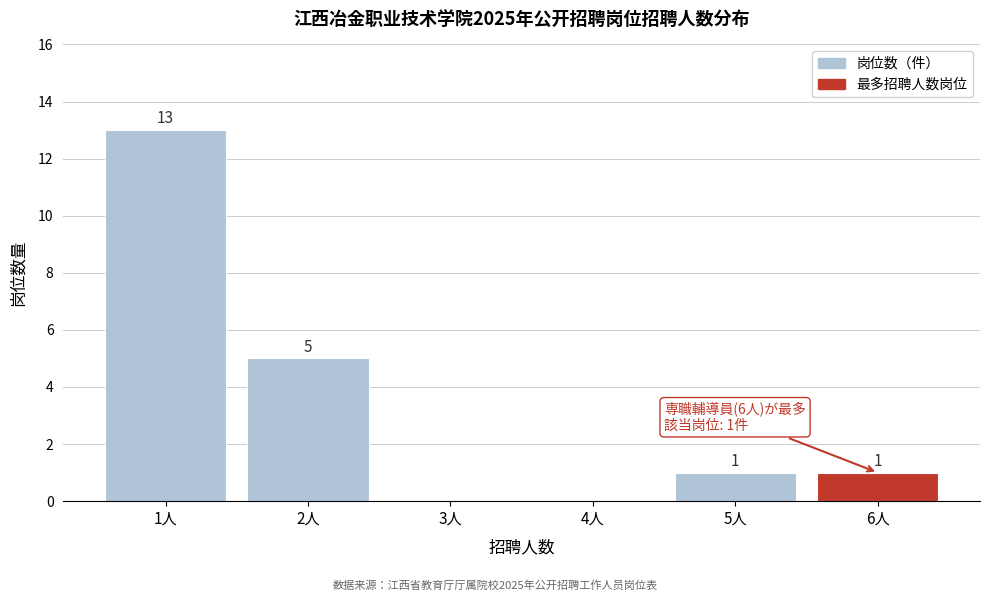

Reading right to left, list all the values displayed in this chart.

6人=1	5人=1	4人=0	3人=0	2人=5	1人=13